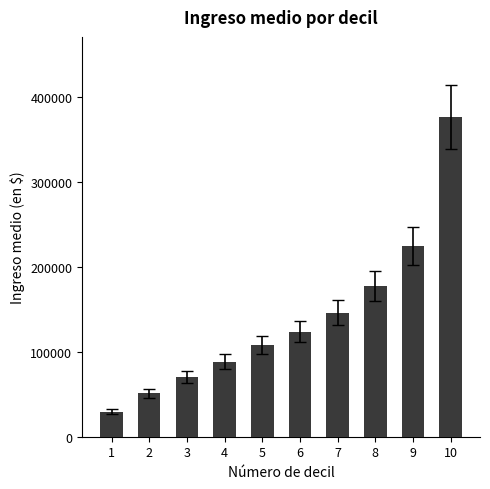

List the labels in order of value, smallest first.

1, 2, 3, 4, 5, 6, 7, 8, 9, 10